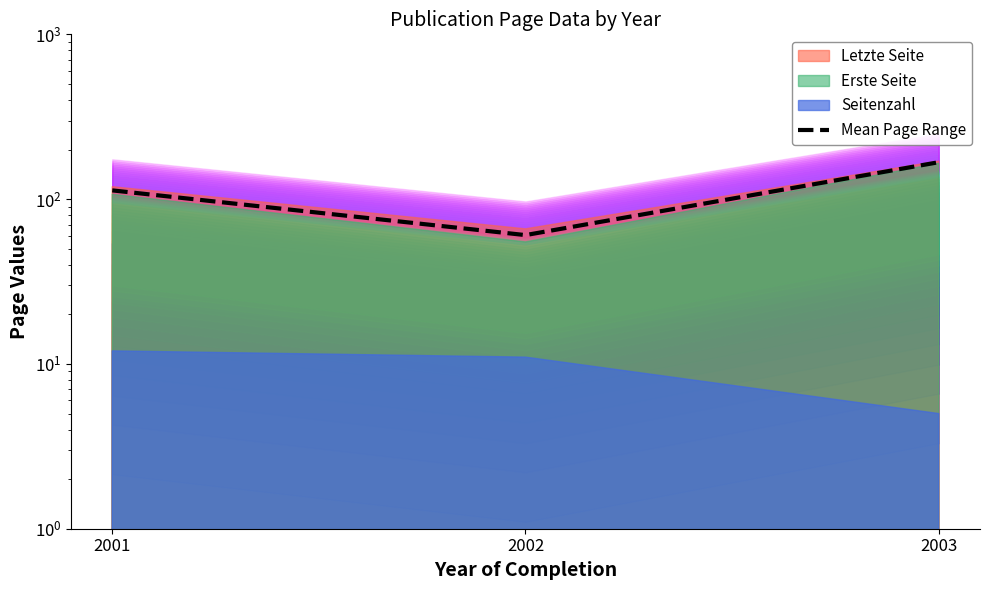

What is the value of the 1st point from the left?

113.0